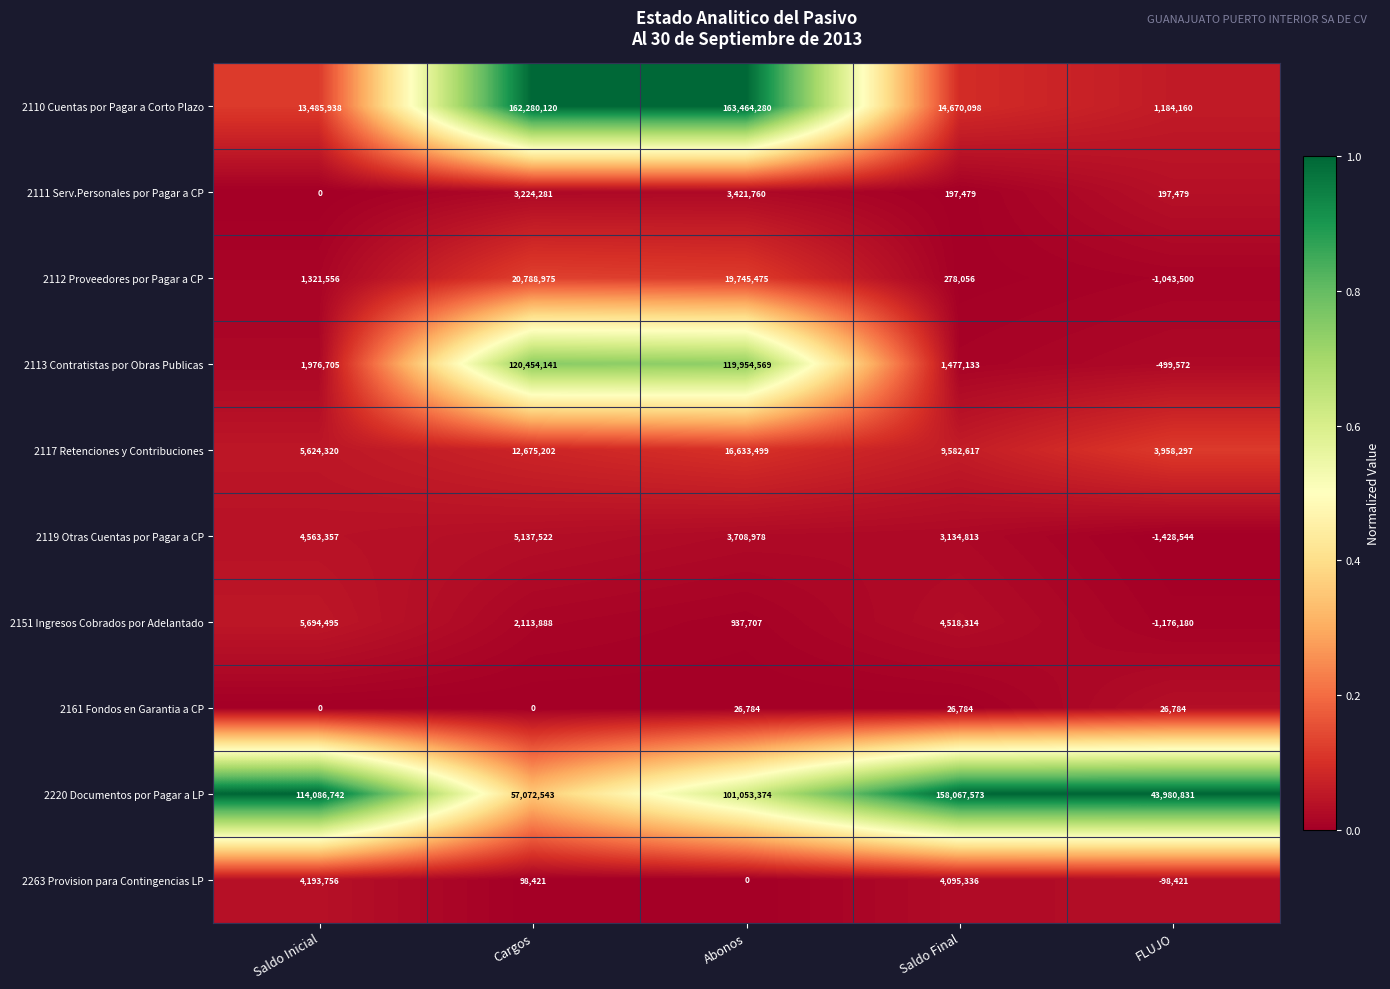

Where does the 2110 Cuentas por Pagar a Corto Plazo series first go above 14670098?

Cargos